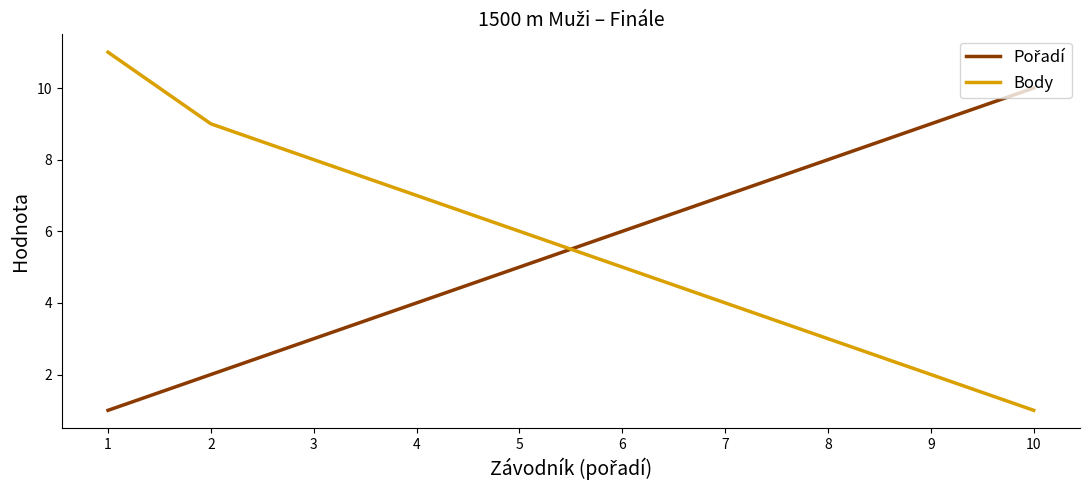

Is it true that Body equals 1 at 9?

False